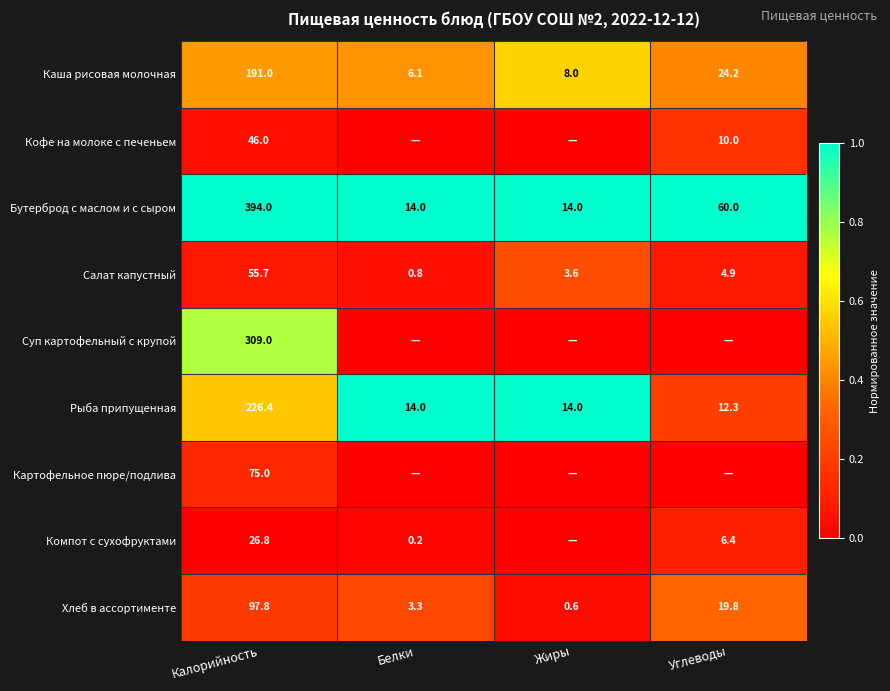

Where does the Хлеб в ассортименте series first go above 19?

Калорийность